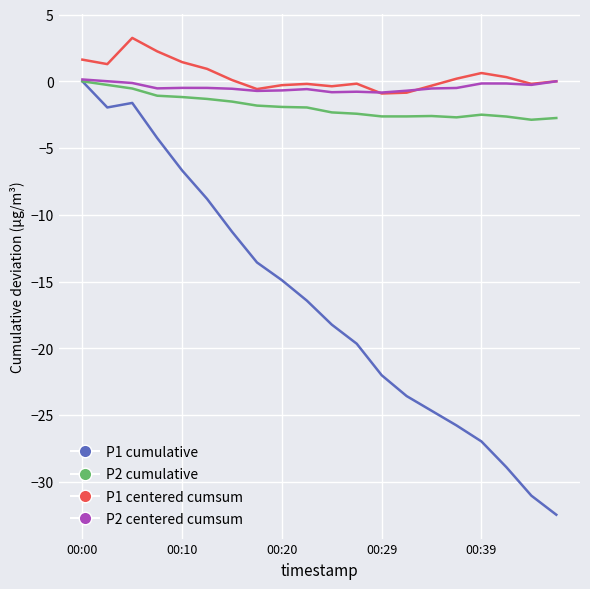

What is the smallest value displayed?

-32.5